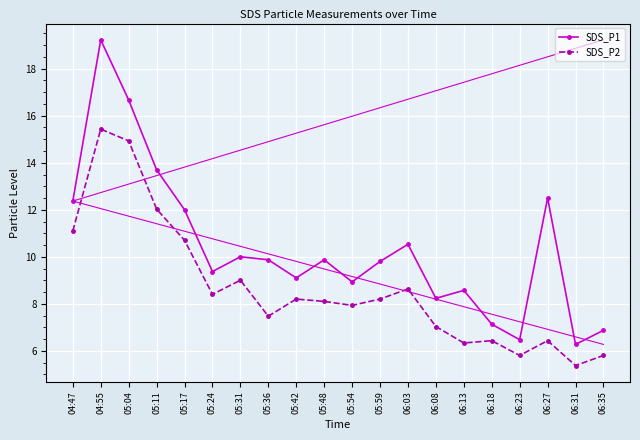

How many lines are shown in the chart?

2